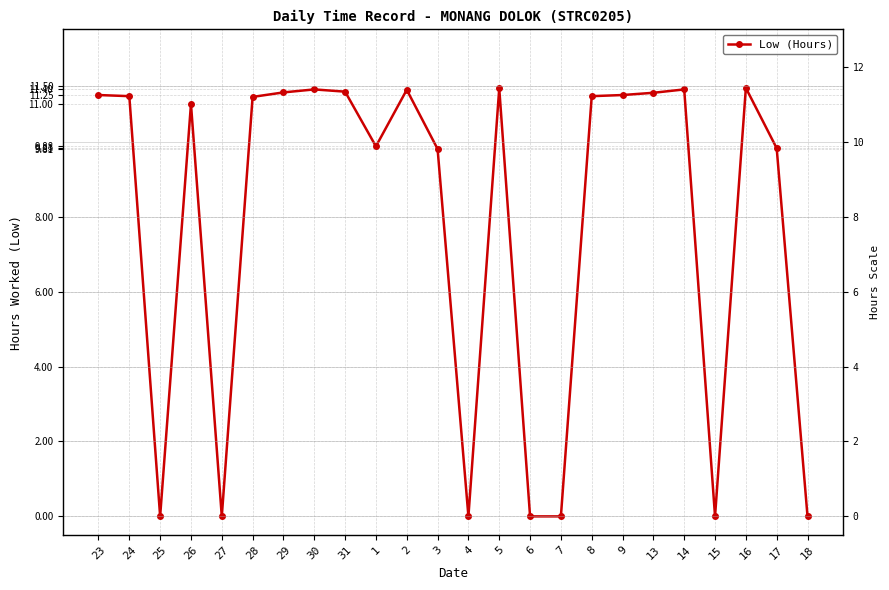

Where is the data nearest to the value 5?

3